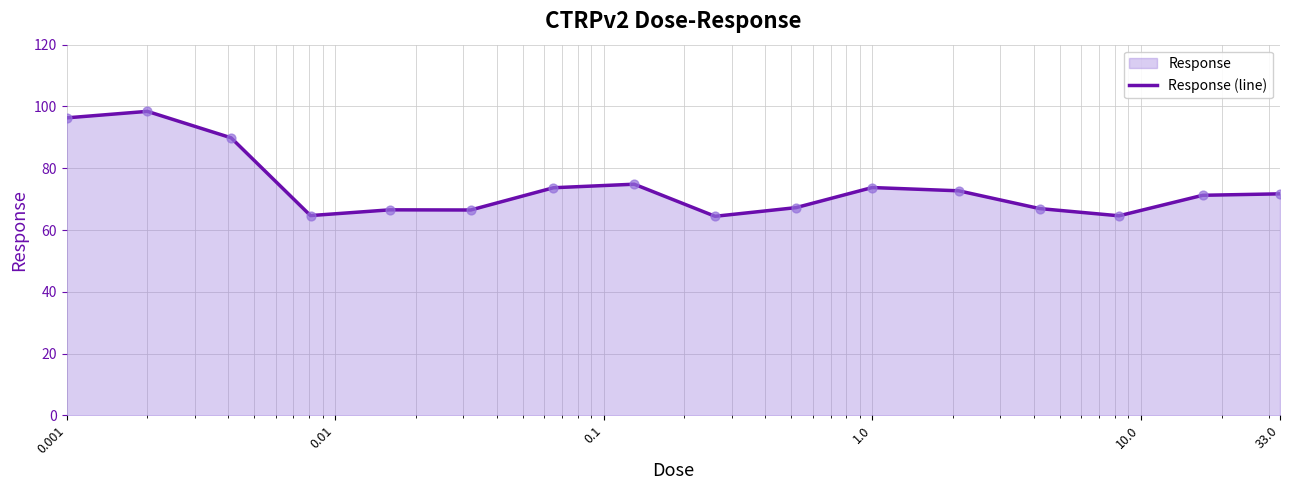

What is the difference between the maximum and minimum values?

34.0